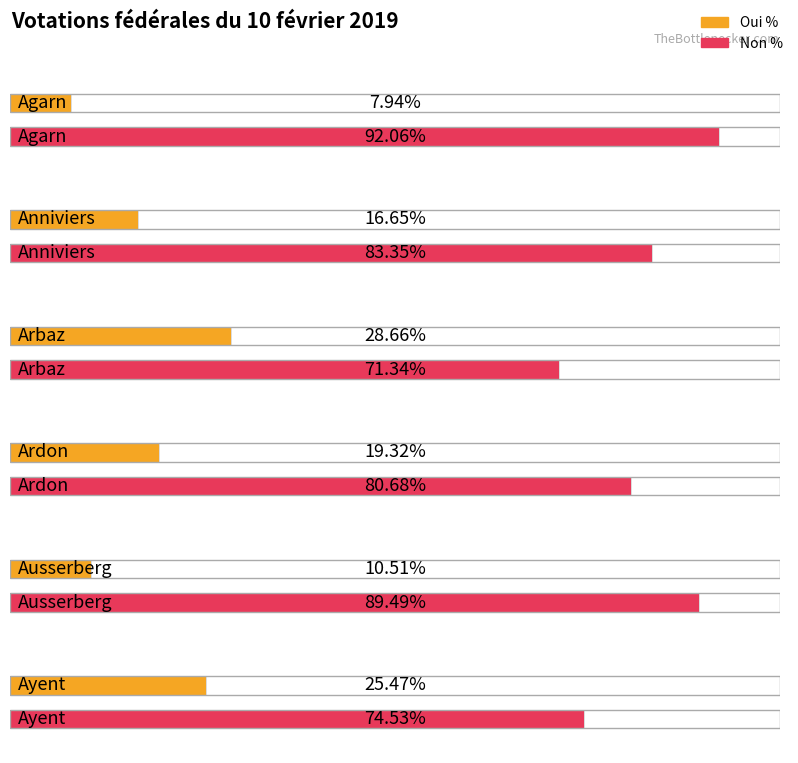

Count the number of data series in this chart.

2